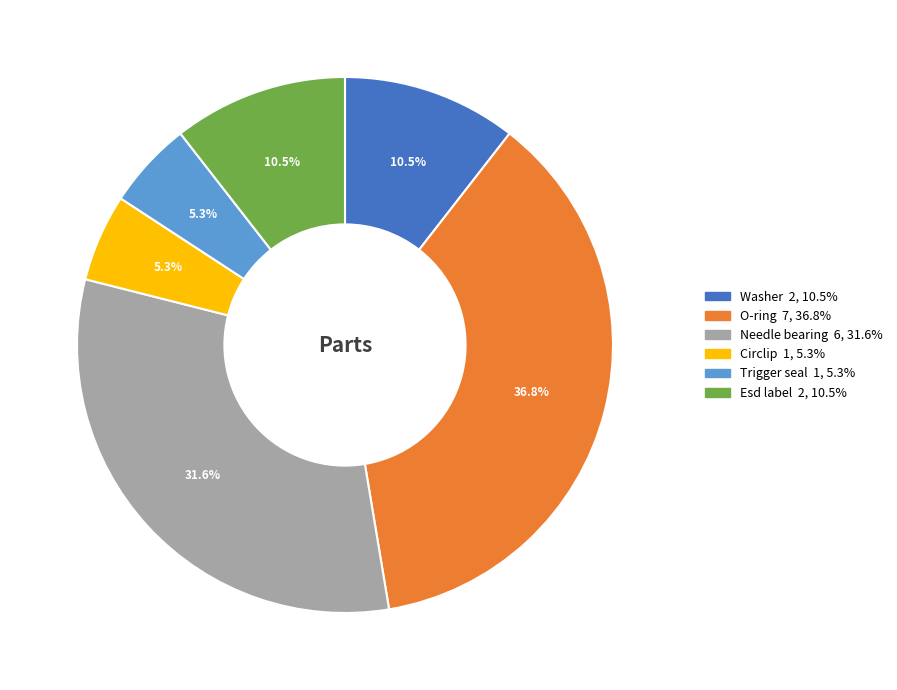

How much of the chart is everything except Needle bearing?

68.4%